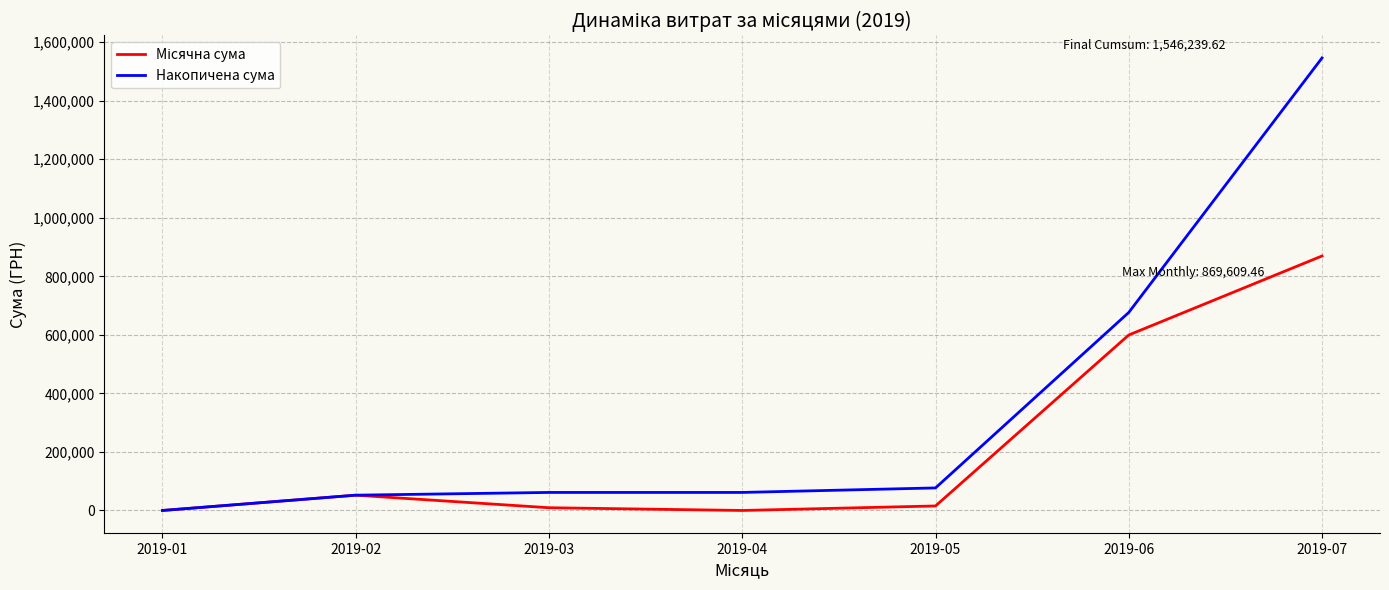

Which series has the largest total across all categories?

Накопичена сума